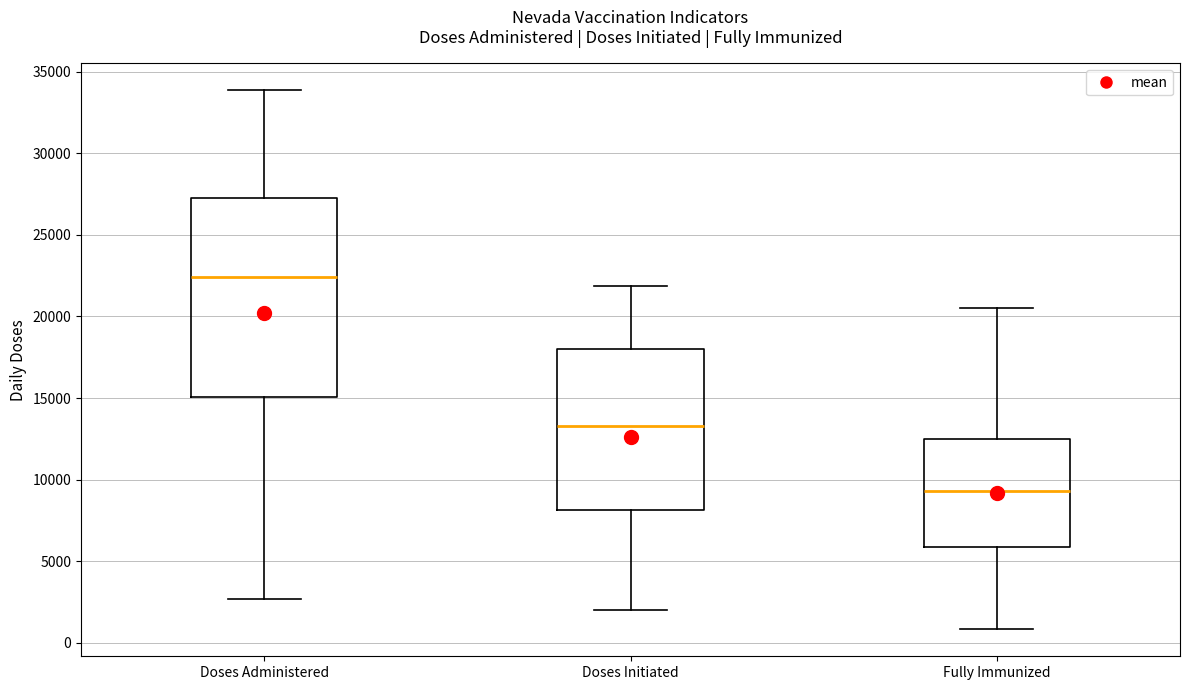

Reading left to right, transcribe this box plot: for each box, give where its median line is, the range the box spans, and where its two whiskers end, as read against the y-axis. The values are not printed on the chart, so give them approximately, as read against the axis.

Doses Administered: median 22500, box 15000 to 27500, whiskers 2500 to 34000
Doses Initiated: median 13500, box 8000 to 18000, whiskers 2000 to 22000
Fully Immunized: median 9500, box 6000 to 12500, whiskers 1000 to 20500